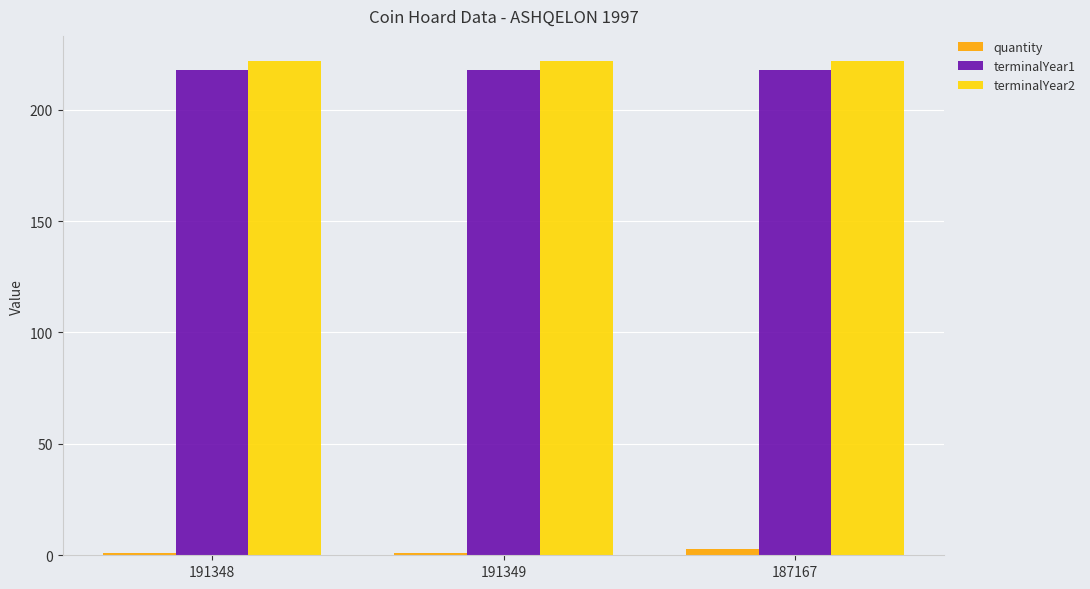

Rank the series at 191348 from highest to lowest value.

terminalYear2, terminalYear1, quantity